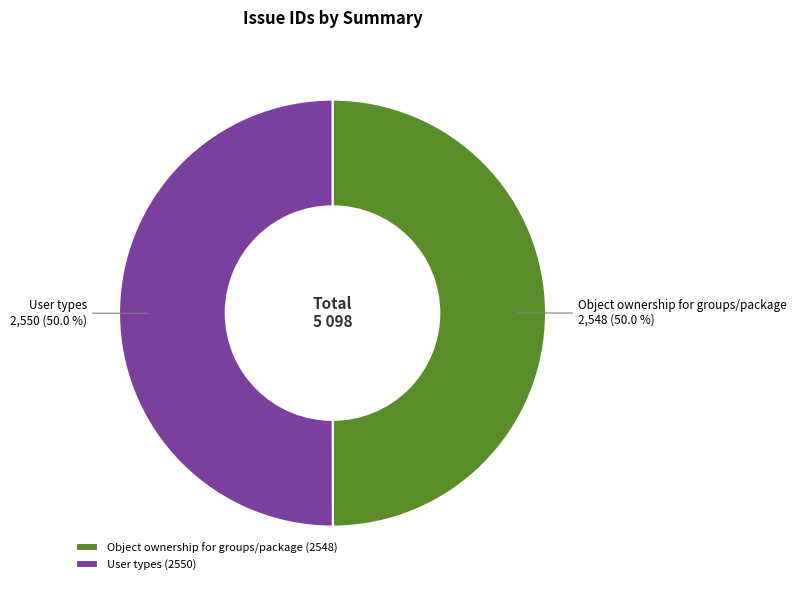

What percentage is NOT represented by User types?

50.0%